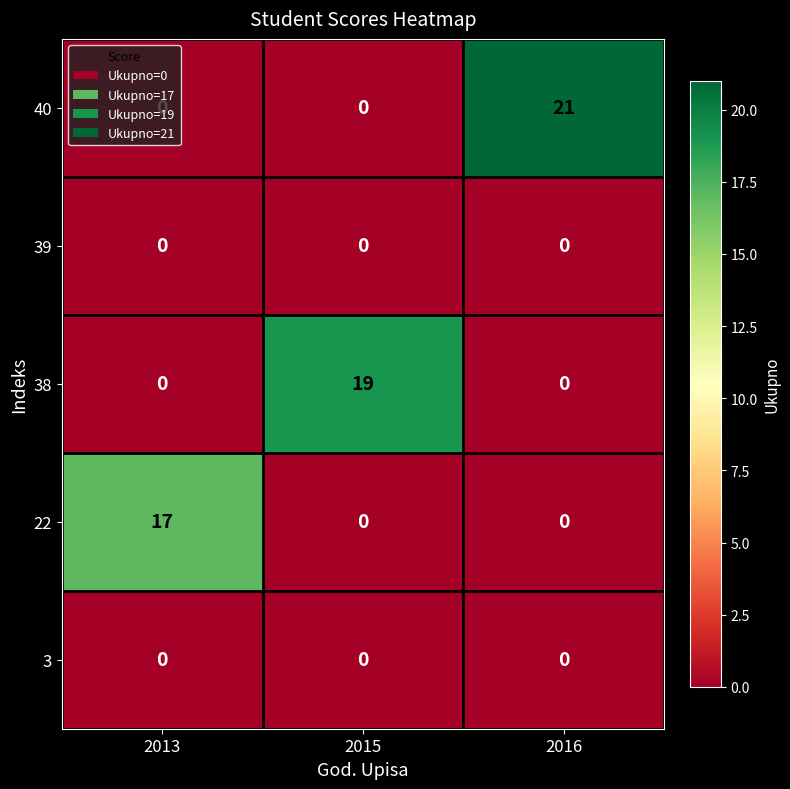

At how many categories does at least one series exceed 10?

3